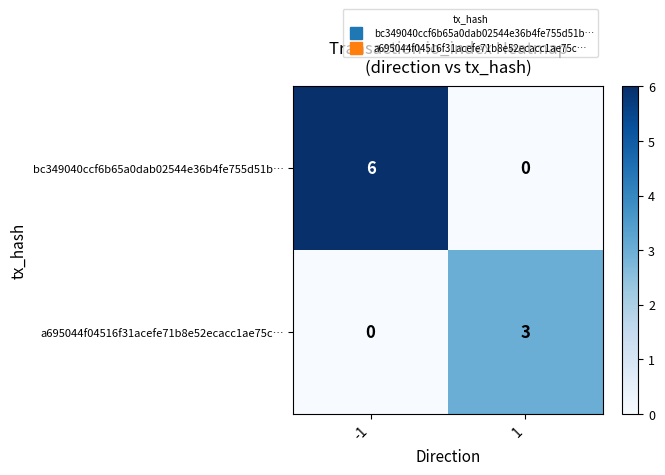

What is the difference between the highest and lowest values at -1?

6